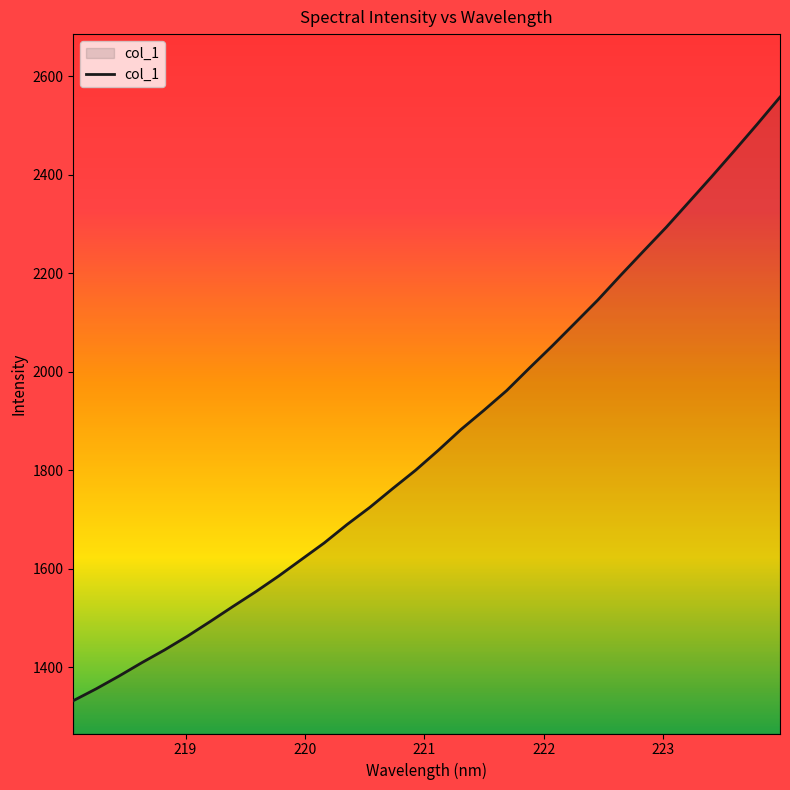

What is the difference between the maximum and minimum values?

1225.3